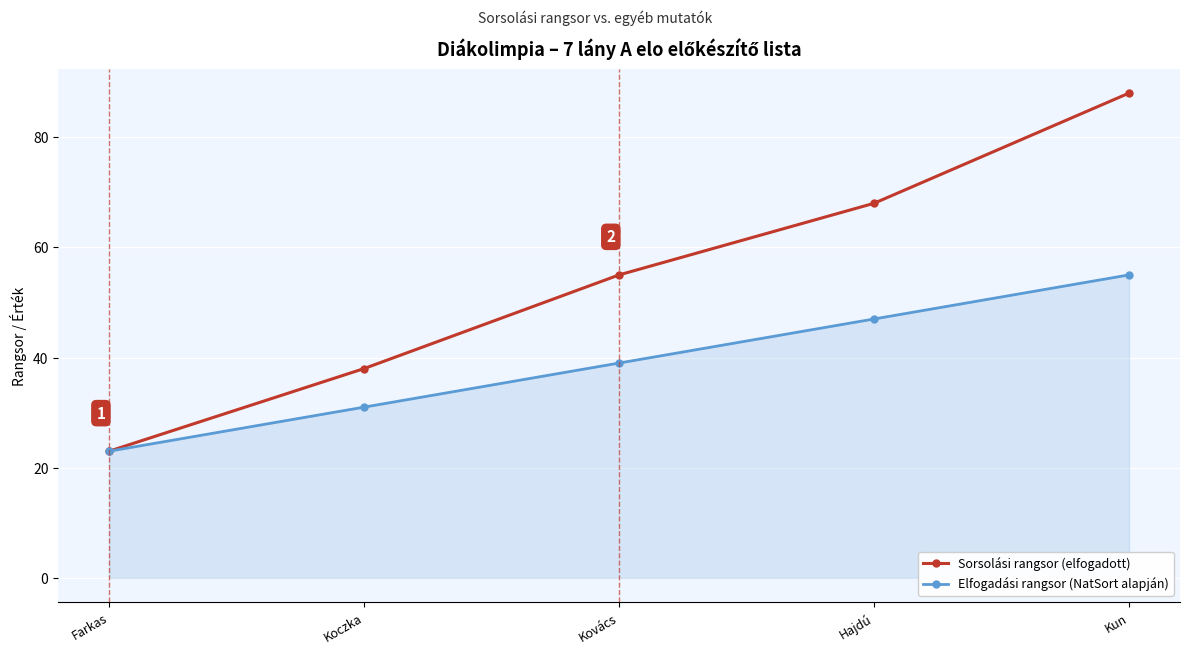

Where is Elfogadási rangsor (NatSort alapján) nearest to the value 39?

Kovács